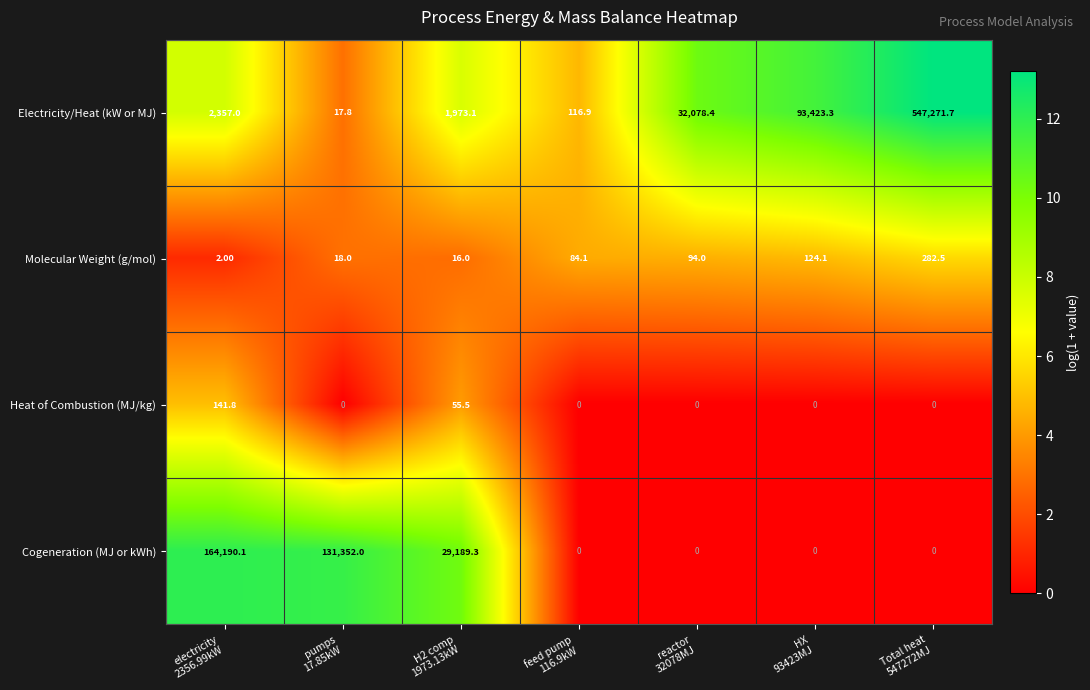

Rank the series by their maximum value, from highest to lowest.

Electricity/Heat (kW or MJ), Cogeneration (MJ or kWh), Molecular Weight (g/mol), Heat of Combustion (MJ/kg)